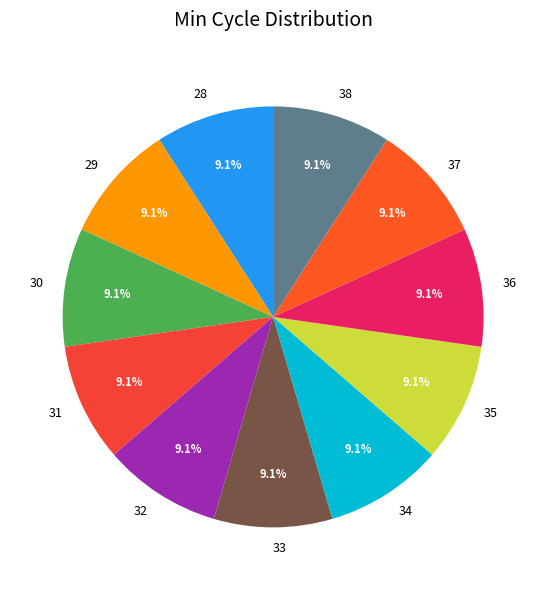

How many segments does this pie chart have?

11